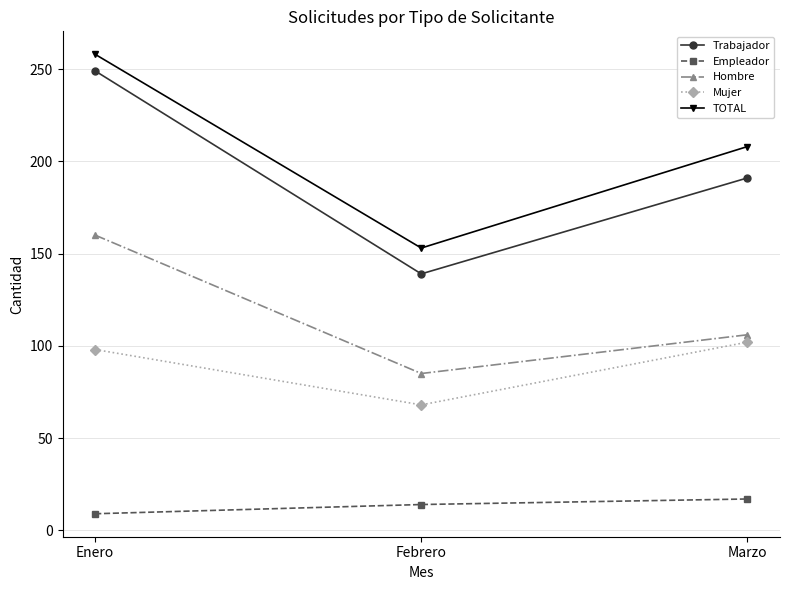

What is the label of the 1st point from the right?

Marzo